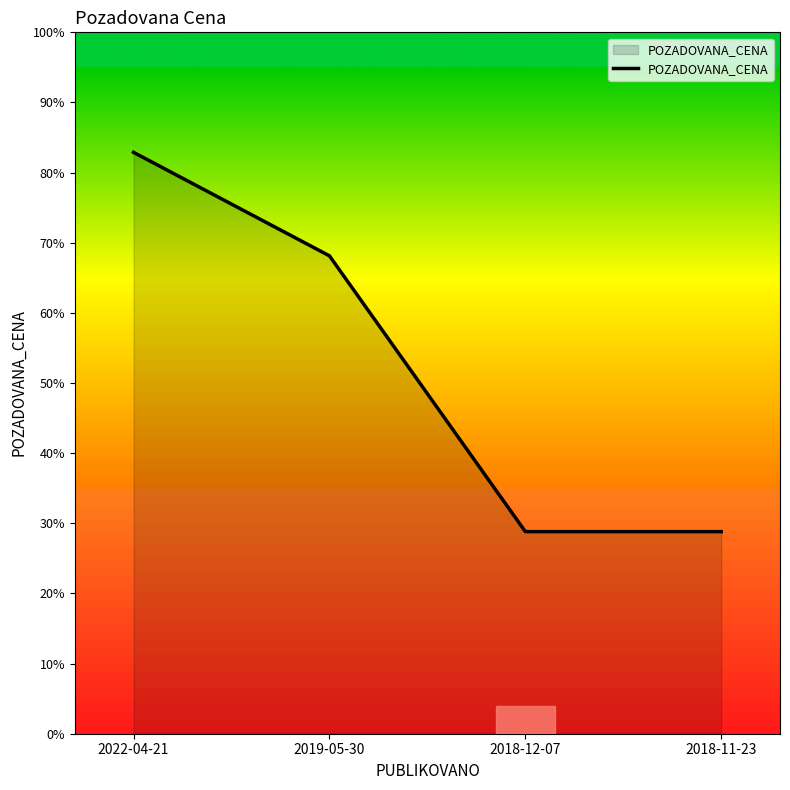

True or false: the data has more than 0 interior local peaks.

False